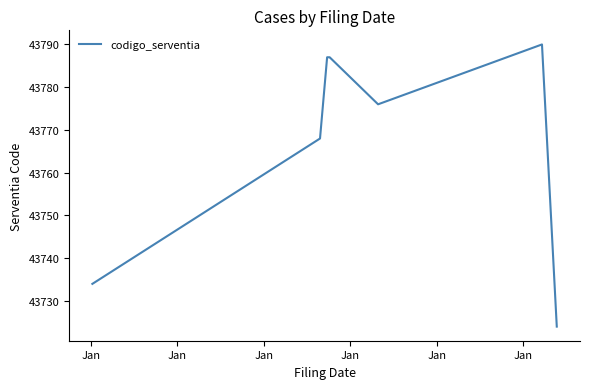

What is the average value?

43769